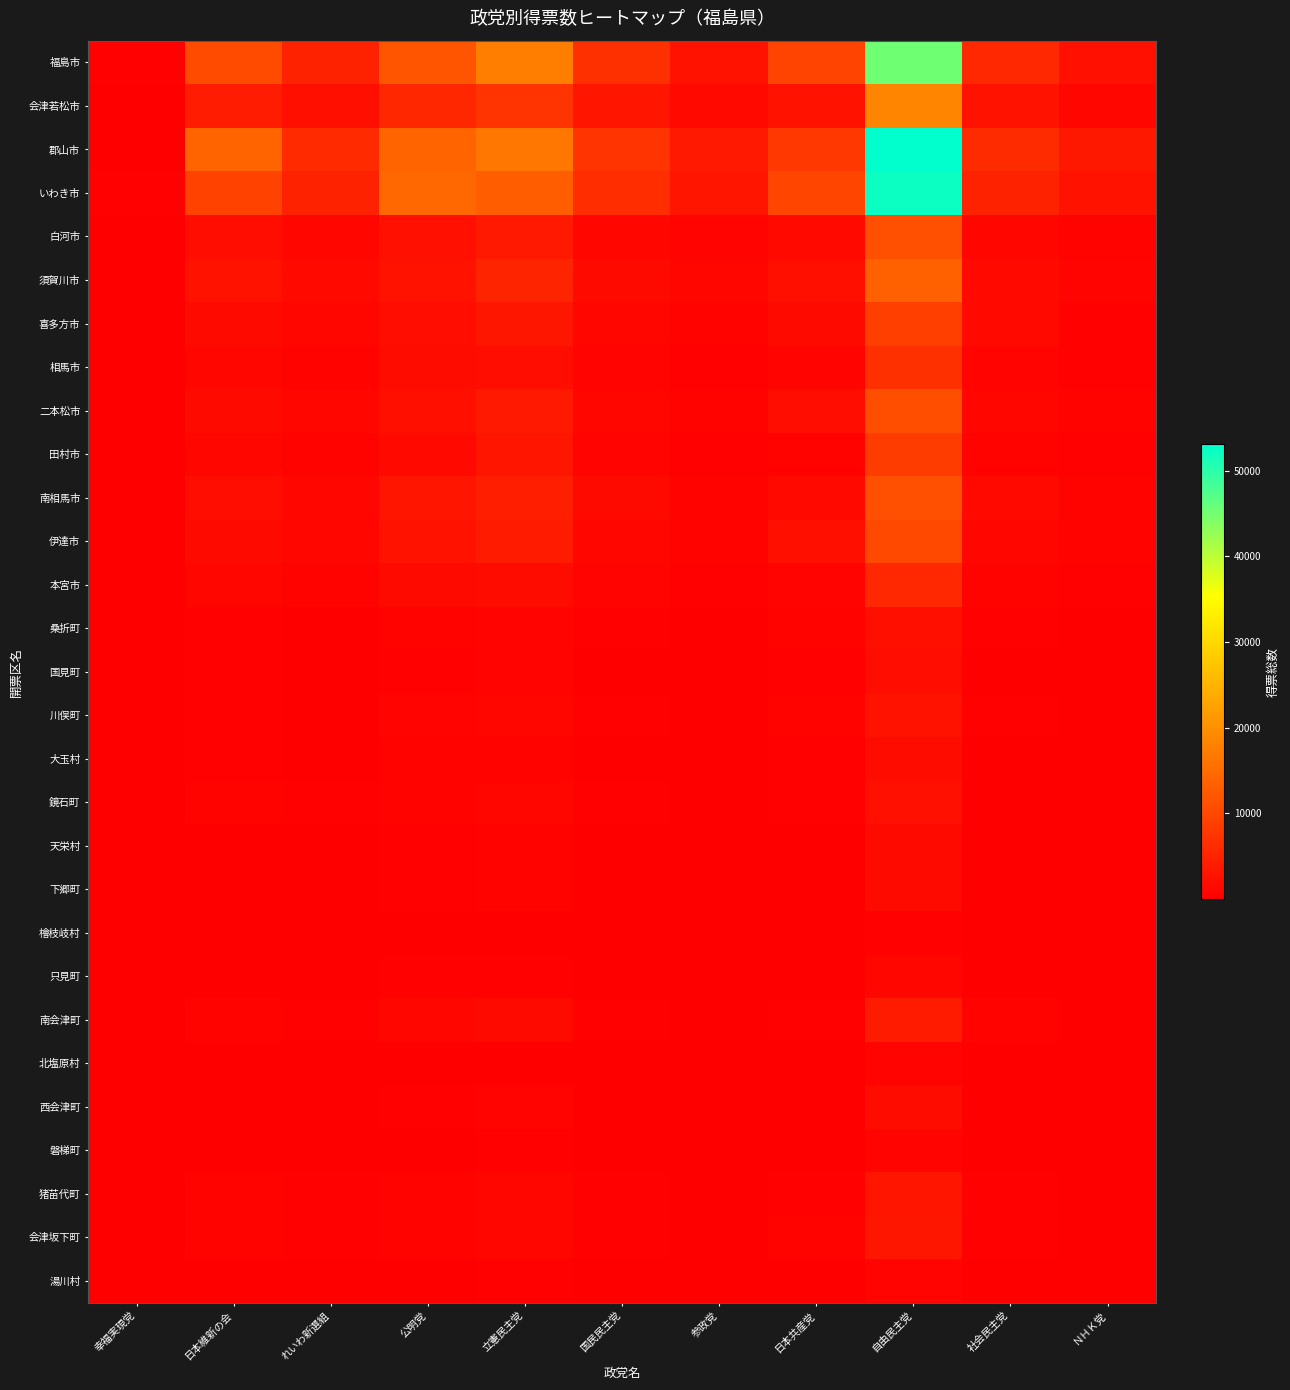

Reading left to right, transcribe all the data shown in this chart.

福島市: 幸福実現党=244.0	日本維新の会=10564.6	れいわ新選組=4852.0	公明党=11705.4	立憲民主党=17417.7	国民民主党=6786.4	参政党=2834.3	日本共産党=9479.4	自由民主党=45273.4	社会民主党=5621.6	ＮＨＫ党=2461.0
会津若松市: 幸福実現党=86.0	日本維新の会=4068.6	れいわ新選組=2209.3	公明党=5392.8	立憲民主党=7327.1	国民民主党=2955.1	参政党=1322.0	日本共産党=2833.0	自由民主党=18628.6	社会民主党=2715.5	ＮＨＫ党=1181.9
郡山市: 幸福実現党=208.0	日本維新の会=13903.5	れいわ新選組=5913.4	公明党=14085.7	立憲民主党=16500.2	国民民主党=7385.9	参政党=3565.5	日本共産党=7836.0	自由民主党=53054.3	社会民主党=6028.8	ＮＨＫ党=3407.5
いわき市: 幸福実現党=272.0	日本維新の会=9138.5	れいわ新選組=4844.4	公明党=14444.2	立憲民主党=13045.9	国民民主党=6320.6	参政党=3034.0	日本共産党=9655.0	自由民主党=52175.3	社会民主党=4821.1	ＮＨＫ党=2749.1
白河市: 幸福実現党=37.0	日本維新の会=1968.4	れいわ新選組=1025.4	公明党=2304.3	立憲民主党=3628.1	国民民主党=1116.8	参政党=662.6	日本共産党=1443.2	自由民主党=11131.4	社会民主党=1004.0	ＮＨＫ党=603.6
須賀川市: 幸福実現党=52.0	日本維新の会=2632.6	れいわ新選組=1383.5	公明党=2722.4	立憲民主党=4994.2	国民民主党=1653.7	参政党=837.0	日本共産党=2219.1	自由民主党=13384.3	社会民主党=1342.7	ＮＨＫ党=801.5
喜多方市: 幸福実現党=57.0	日本維新の会=1473.0	れいわ新選組=1010.1	公明党=1919.9	立憲民主党=3277.8	国民民主党=991.8	参政党=464.0	日本共産党=1649.0	自由民主党=8795.8	社会民主党=1353.5	ＮＨＫ党=374.9
相馬市: 幸福実現党=22.0	日本維新の会=1077.0	れいわ新選組=556.4	公明党=1702.0	立憲民主党=2038.1	国民民主党=716.9	参政党=328.0	日本共産党=741.0	自由民主党=6633.4	社会民主党=624.3	ＮＨＫ党=347.0
二本松市: 幸福実現党=48.0	日本維新の会=1658.9	れいわ新選組=882.2	公明党=2103.6	立憲民主党=3582.9	国民民主党=1139.7	参政党=490.0	日本共産党=1971.0	自由民主党=10920.8	社会民主党=888.4	ＮＨＫ党=492.3
田村市: 幸福実現党=42.0	日本維新の会=835.4	れいわ新選組=448.1	公明党=1438.9	立憲民主党=2922.6	国民民主党=797.4	参政党=276.0	日本共産党=597.0	自由民主党=8424.6	社会民主党=580.9	ＮＨＫ党=340.8
南相馬市: 幸福実現党=43.0	日本維新の会=1868.8	れいわ新選組=988.5	公明党=3006.5	立憲民主党=4175.9	国民民主党=1534.9	参政党=489.0	日本共産党=1408.5	自由民主党=11173.7	社会民主党=1271.8	ＮＨＫ党=562.6
伊達市: 幸福実現党=109.0	日本維新の会=1563.6	れいわ新選組=898.3	公明党=2820.8	立憲民主党=3858.0	国民民主党=1098.9	参政党=457.6	日本共産党=2076.0	自由民主党=10028.9	社会民主党=1019.7	ＮＨＫ党=465.2
本宮市: 幸福実現党=23.0	日本維新の会=1067.3	れいわ新選組=508.0	公明党=1637.0	立憲民主党=1732.1	国民民主党=692.8	参政党=305.0	日本共産党=633.0	自由民主党=5679.9	社会民主党=515.9	ＮＨＫ党=276.0
桑折町: 幸福実現党=13.0	日本維新の会=358.7	れいわ新選組=187.1	公明党=585.0	立憲民主党=798.4	国民民主党=246.7	参政党=112.0	日本共産党=457.0	自由民主党=2276.9	社会民主党=218.3	ＮＨＫ党=105.0
国見町: 幸福実現党=4.0	日本維新の会=274.7	れいわ新選組=121.0	公明党=406.0	立憲民主党=766.7	国民民主党=171.3	参政党=98.0	日本共産党=290.0	自由民主党=1913.8	社会民主党=174.4	ＮＨＫ党=83.0
川俣町: 幸福実現党=21.0	日本維新の会=379.8	れいわ新選組=181.1	公明党=760.0	立憲民主党=857.7	国民民主党=259.3	参政党=88.0	日本共産党=445.0	自由民主党=2640.6	社会民主党=215.2	ＮＨＫ党=97.0
大玉村: 幸福実現党=7.0	日本維新の会=268.9	れいわ新選組=145.0	公明党=425.0	立憲民主党=533.9	国民民主党=203.1	参政党=84.0	日本共産党=347.0	自由民主党=1731.0	社会民主党=164.1	ＮＨＫ党=105.0
鏡石町: 幸福実現党=7.0	日本維新の会=454.0	れいわ新選組=223.0	公明党=489.0	立憲民主党=881.0	国民民主党=243.0	参政党=176.0	日本共産党=234.0	自由民主党=2303.9	社会民主党=184.1	ＮＨＫ党=118.0
天栄村: 幸福実現党=6.0	日本維新の会=171.8	れいわ新選組=116.0	公明党=222.0	立憲民主党=477.4	国民民主党=97.6	参政党=66.7	日本共産党=111.0	自由民主党=1536.2	社会民主党=115.3	ＮＨＫ党=49.0
下郷町: 幸福実現党=1.0	日本維新の会=177.0	れいわ新選組=112.1	公明党=304.0	立憲民主党=507.5	国民民主党=112.5	参政党=63.0	日本共産党=92.0	自由民主党=1633.9	社会民主党=118.0	ＮＨＫ党=68.0
檜枝岐村: 幸福実現党=1.0	日本維新の会=7.0	れいわ新選組=14.0	公明党=24.0	立憲民主党=34.0	国民民主党=6.0	参政党=2.0	日本共産党=5.0	自由民主党=244.0	社会民主党=6.0	ＮＨＫ党=4.0
只見町: 幸福実現党=6.0	日本維新の会=134.2	れいわ新選組=81.1	公明党=246.0	立憲民主党=371.6	国民民主党=163.4	参政党=34.0	日本共産党=199.0	自由民主党=1196.9	社会民主党=99.8	ＮＨＫ党=52.0
南会津町: 幸福実現党=12.0	日本維新の会=503.3	れいわ新選組=319.0	公明党=881.5	立憲民主党=1456.3	国民民主党=344.9	参政党=190.0	日本共産党=396.0	自由民主党=3771.0	社会民主党=450.4	ＮＨＫ党=204.6
北塩原村: 幸福実現党=1.0	日本維新の会=96.5	れいわ新選組=69.2	公明党=92.0	立憲民主党=207.9	国民民主党=67.4	参政党=36.0	日本共産党=58.0	自由民主党=711.8	社会民主党=64.2	ＮＨＫ党=28.0
西会津町: 幸福実現党=5.0	日本維新の会=193.0	れいわ新選組=105.0	公明党=217.0	立憲民主党=642.4	国民民主党=126.6	参政党=54.0	日本共産党=189.0	自由民主党=1739.0	社会民主党=150.0	ＮＨＫ党=33.0
磐梯町: 幸福実現党=2.0	日本維新の会=110.0	れいわ新選組=76.0	公明党=137.0	立憲民主党=300.8	国民民主党=90.2	参政党=47.0	日本共産党=169.0	自由民主党=721.0	社会民主党=81.0	ＮＨＫ党=39.0
猪苗代町: 幸福実現党=14.0	日本維新の会=431.8	れいわ新選組=224.0	公明党=592.9	立憲民主党=1014.2	国民民主党=345.9	参政党=160.0	日本共産党=397.0	自由民主党=2941.0	社会民主党=338.2	ＮＨＫ党=143.0
会津坂下町: 幸福実現党=27.0	日本維新の会=509.3	れいわ新選組=330.1	公明党=588.0	立憲民主党=1178.3	国民民主党=332.7	参政党=154.0	日本共産党=435.1	自由民主党=3244.8	社会民主党=341.8	ＮＨＫ党=153.9
湯川村: 幸福実現党=2.0	日本維新の会=121.0	れいわ新選組=87.0	公明党=154.0	立憲民主党=255.7	国民民主党=63.3	参政党=34.0	日本共産党=154.0	自由民主党=672.0	社会民主党=91.0	ＮＨＫ党=36.0